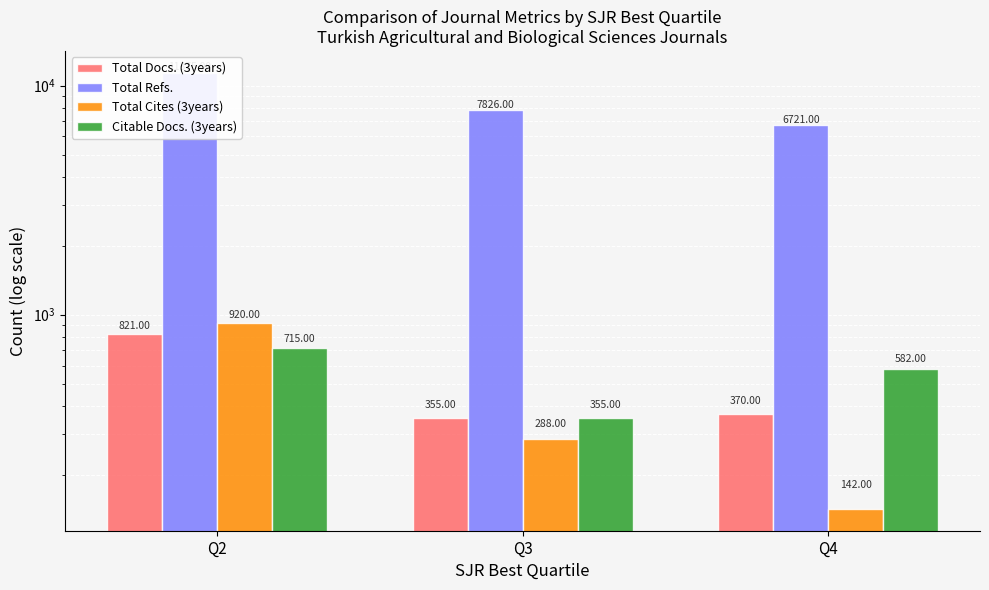

What are all the series names shown in the legend?

Total Docs. (3years), Total Refs., Total Cites (3years), Citable Docs. (3years)